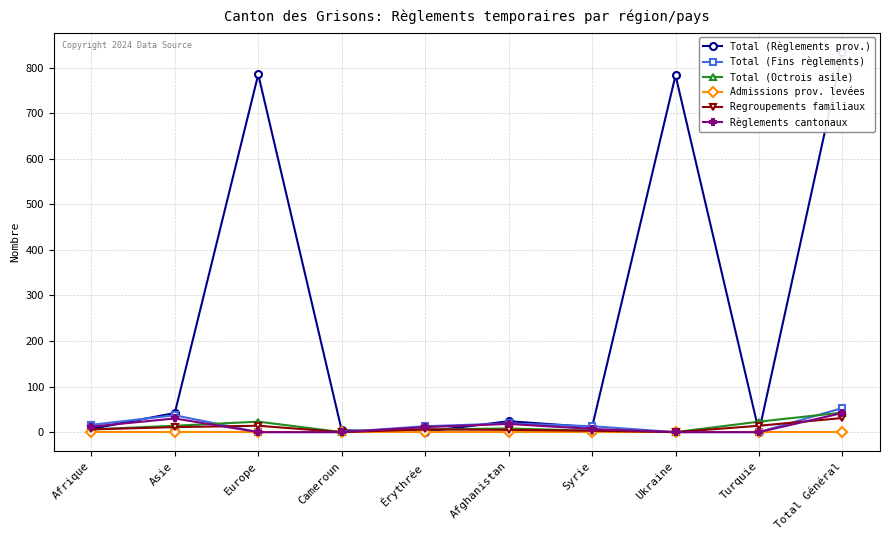

Between which two adjacent categories do Total (Fins règlements) and Total (Octrois asile) first intersect?

Asie and Europe